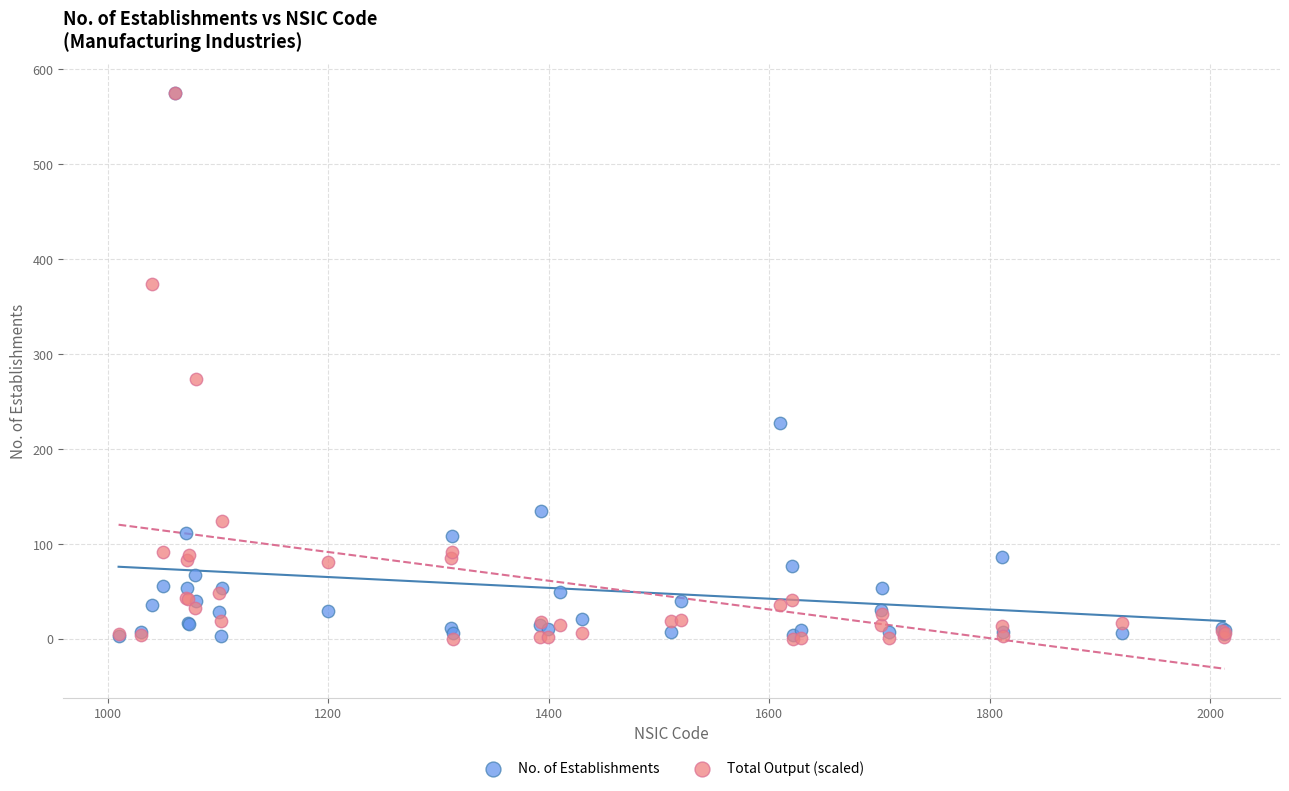

In the Total Output (scaled) series, what Y value is closest to 287?

274.2